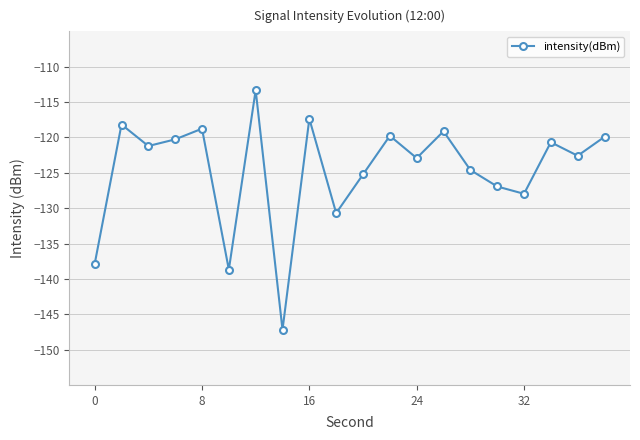

What is the value of the 12th point from the left?

-119.8